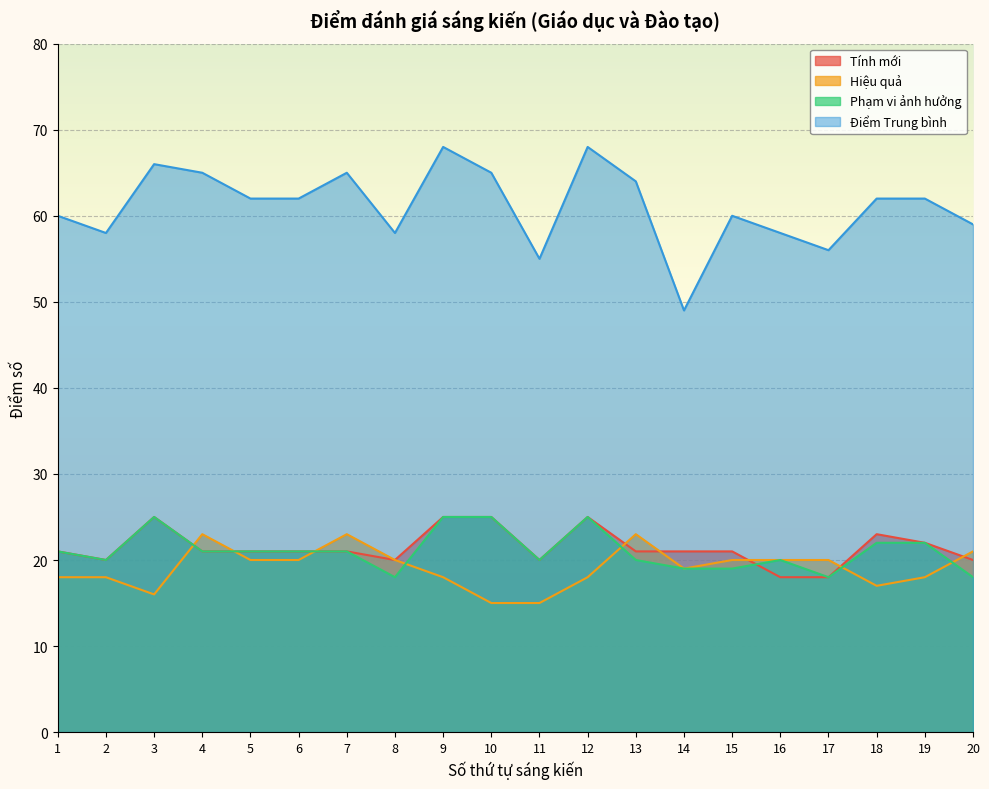

At which category does Tính mới reach its first local valley?

2